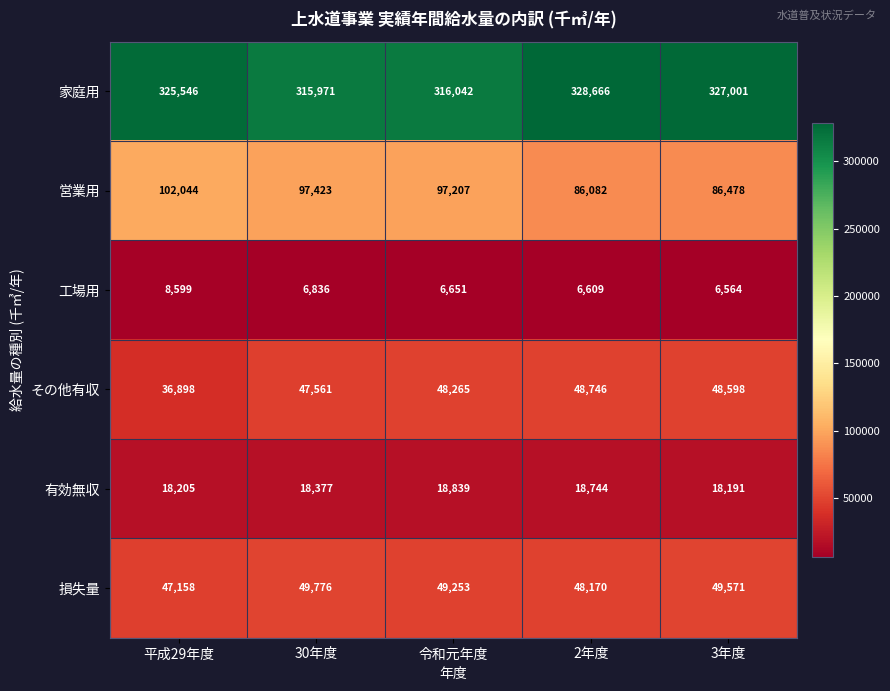

Reading left to right, what are all the values shown in this chart?

家庭用: 325546	315971	316042	328666	327001
営業用: 102044	97423	97207	86082	86478
工場用: 8599	6836	6651	6609	6564
その他有収: 36898	47561	48265	48746	48598
有効無収: 18205	18377	18839	18744	18191
損失量: 47158	49776	49253	48170	49571